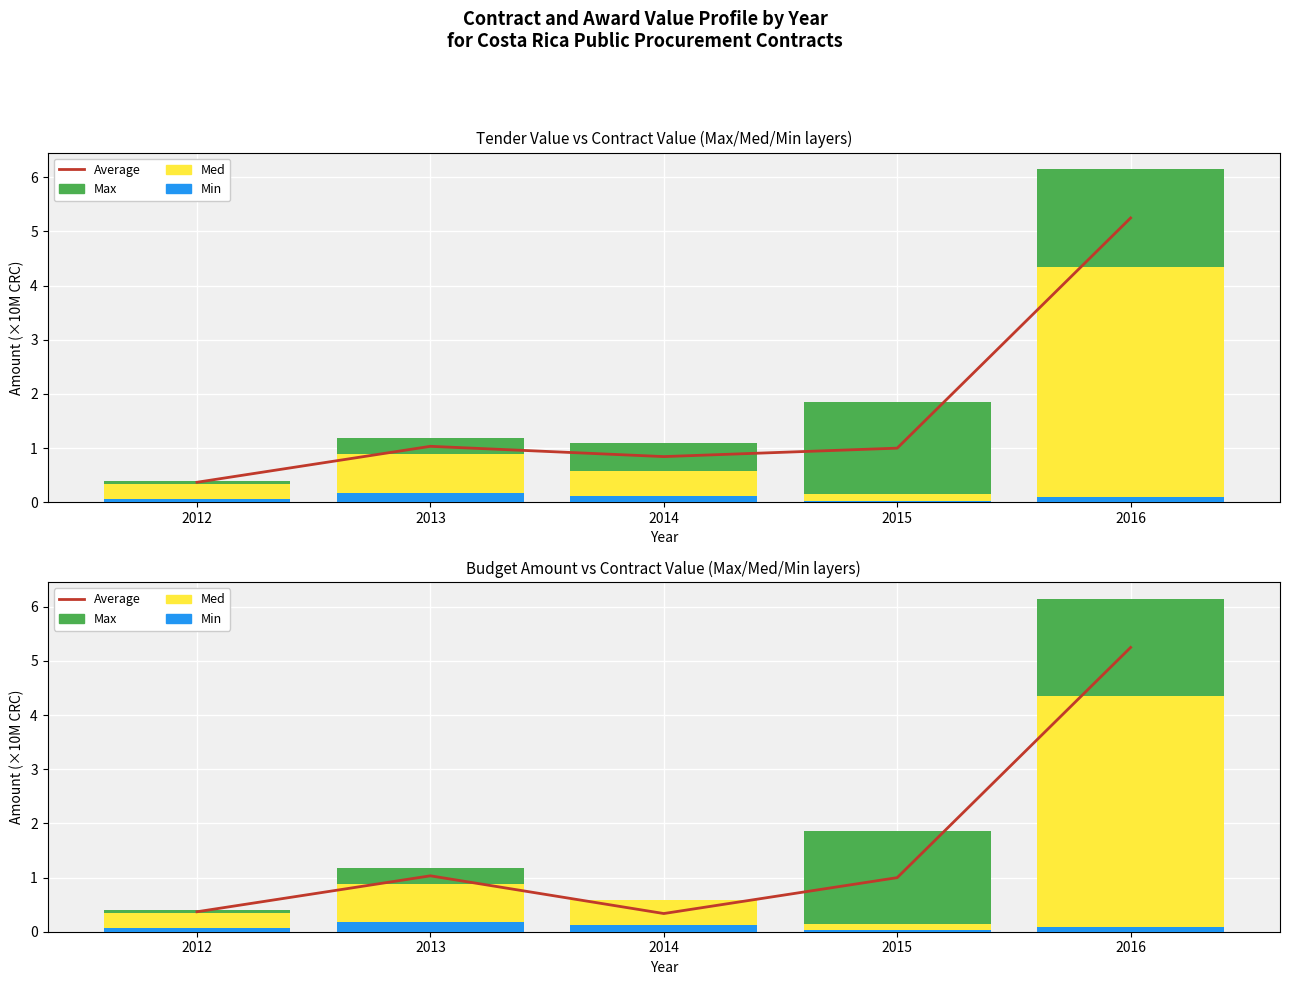

What value does the Med series have at 2015?

0.1